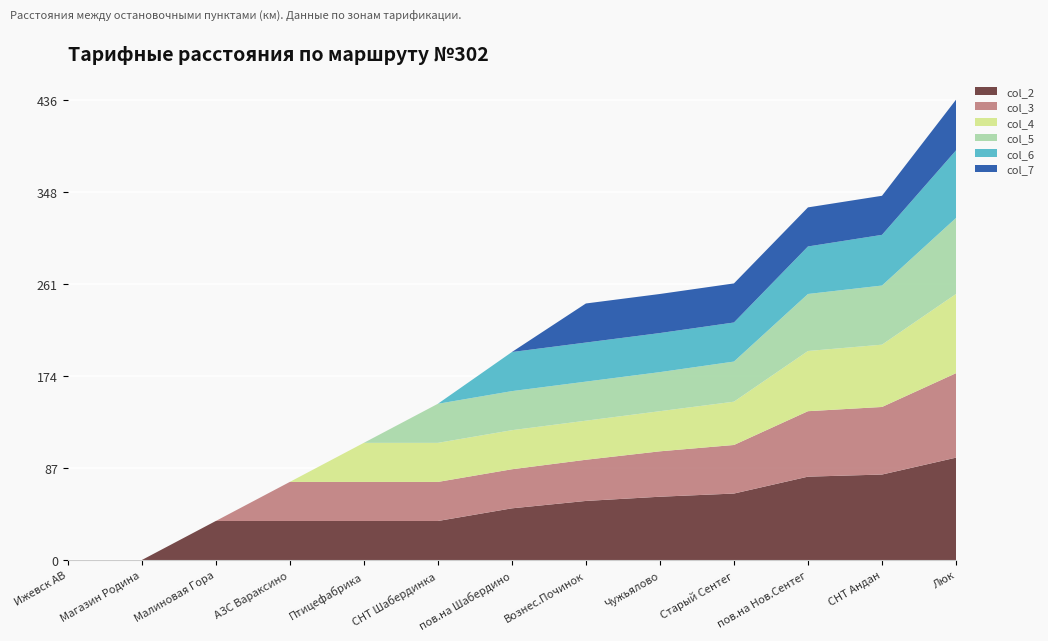

Reading left to right, extract all data points from this chart.

col_2: 0	0	37	37	37	37	49	56	60	63	79	81	97
col_3: 0	0	0	37	37	37	37	39	43	46	62	64	80
col_4: 0	0	0	0	37	37	37	37	38	41	57	59	75
col_5: 0	0	0	0	0	37	37	37	37	38	54	56	72
col_6: 0	0	0	0	0	0	37	37	37	37	45	48	64
col_7: 0	0	0	0	0	0	0	37	37	37	37	37	48